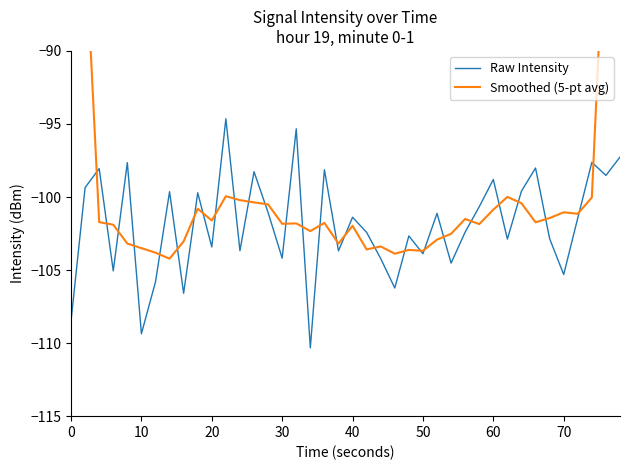

Reading right to left, extract all data points from this chart.

Raw Intensity: -97.3	-98.5	-97.6	-101.4	-105.3	-102.8	-98.0	-99.6	-102.9	-98.8	-100.7	-102.4	-104.5	-101.1	-103.9	-102.7	-106.2	-104.2	-102.4	-101.4	-103.7	-98.1	-110.3	-95.3	-104.2	-101.1	-98.3	-103.7	-94.6	-103.4	-99.7	-106.6	-99.6	-105.8	-109.4	-97.6	-105.1	-98.1	-99.4	-108.5
Smoothed (5-pt avg): -58.7	-79.0	-100.0	-101.1	-101.0	-101.4	-101.7	-100.4	-100.0	-100.9	-101.9	-101.5	-102.5	-102.9	-103.7	-103.6	-103.9	-103.4	-103.6	-102.0	-103.2	-101.8	-102.3	-101.8	-101.8	-100.5	-100.4	-100.2	-99.9	-101.6	-100.8	-103.0	-104.2	-103.8	-103.5	-103.2	-101.9	-101.7	-82.2	-61.2